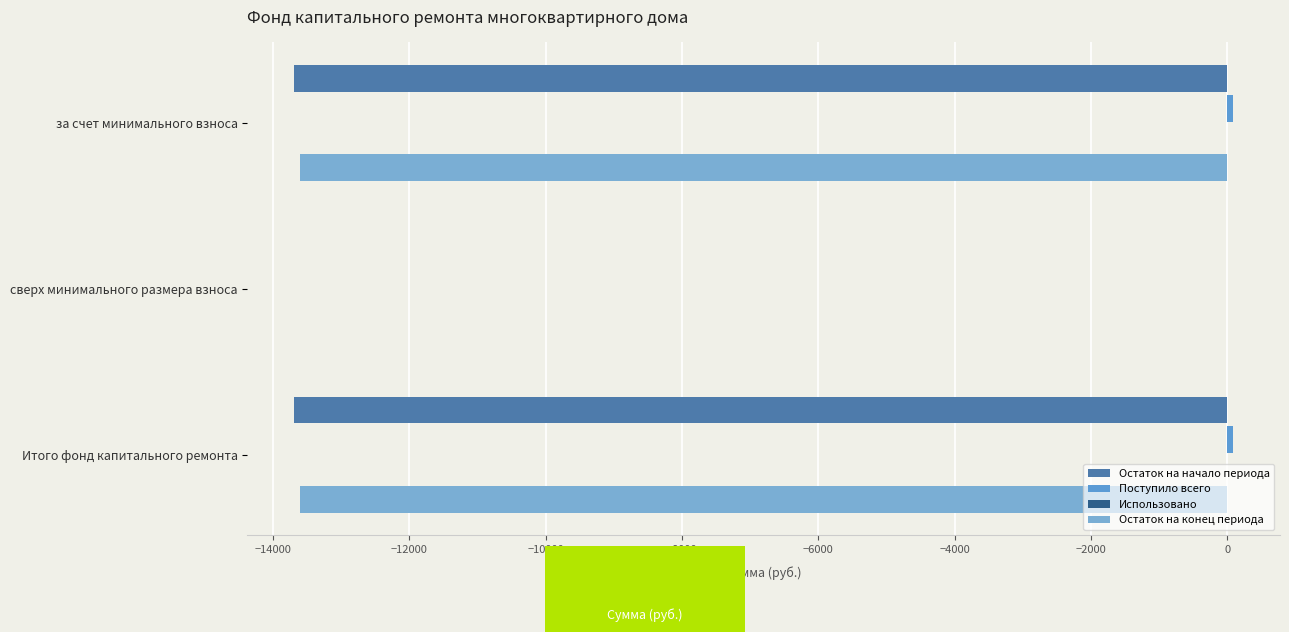

How many values in the Остаток на конец периода series exceed -13605?

1